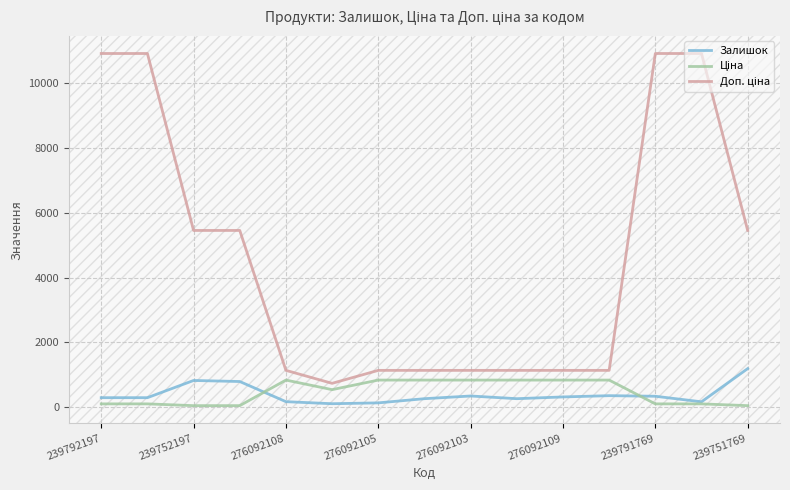

What is the greatest value displayed?

10903.0